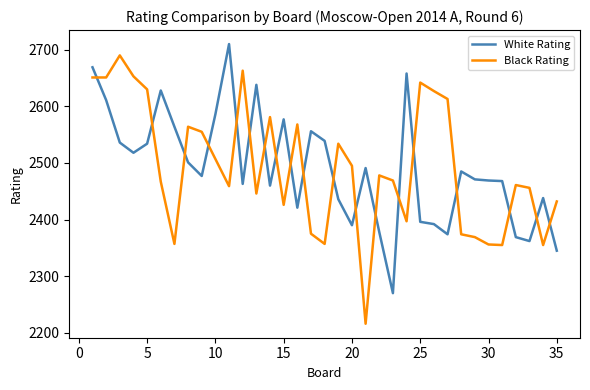

How many intersections are there between White Rating and Black Rating?

19